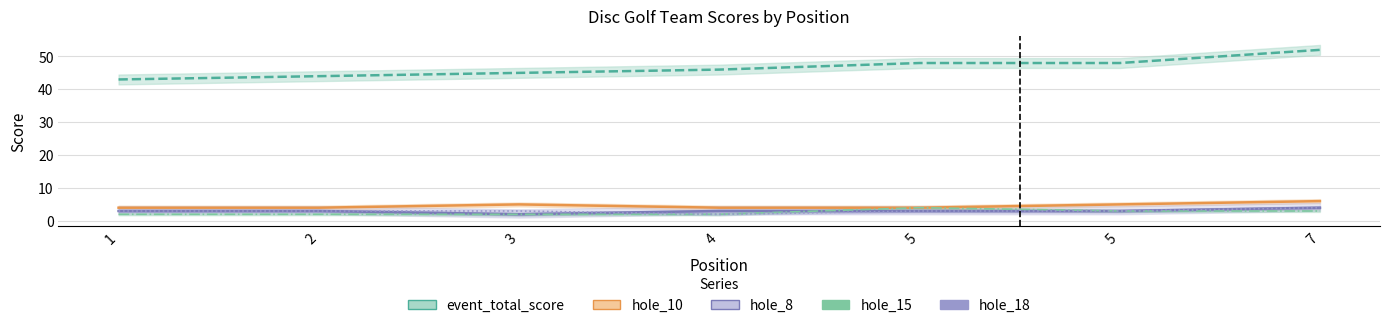

What is the difference between the maximum and minimum values in the hole_10 series?

2